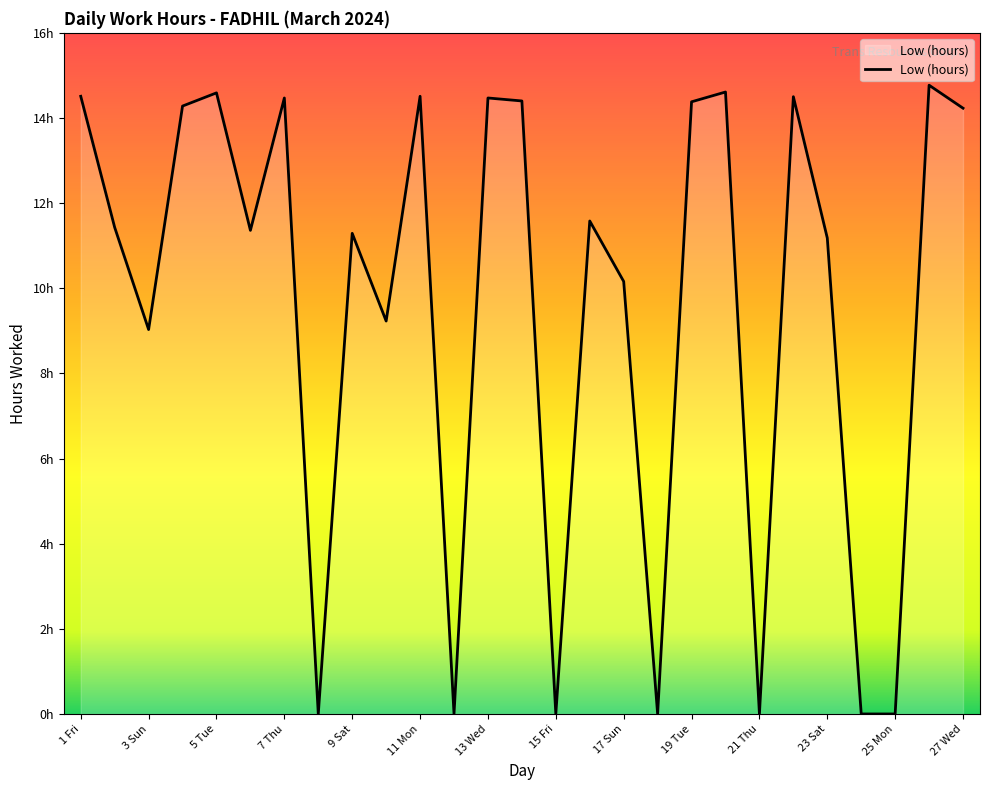

Does the chart have visible grid lines?

No